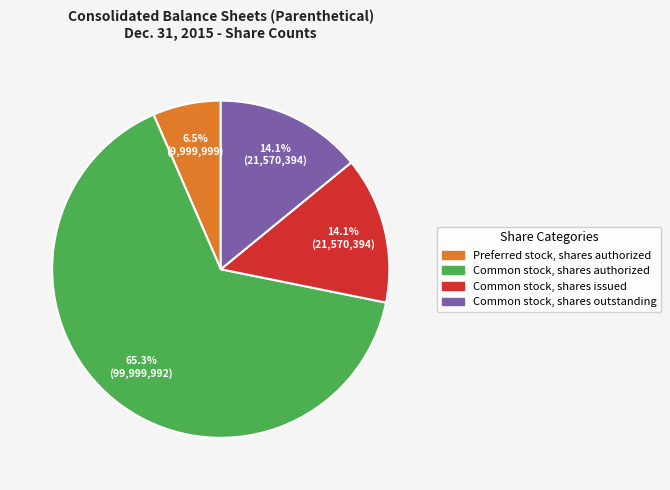

What percentage do Common stock, shares issued and Common stock, shares outstanding together represent?

28.2%